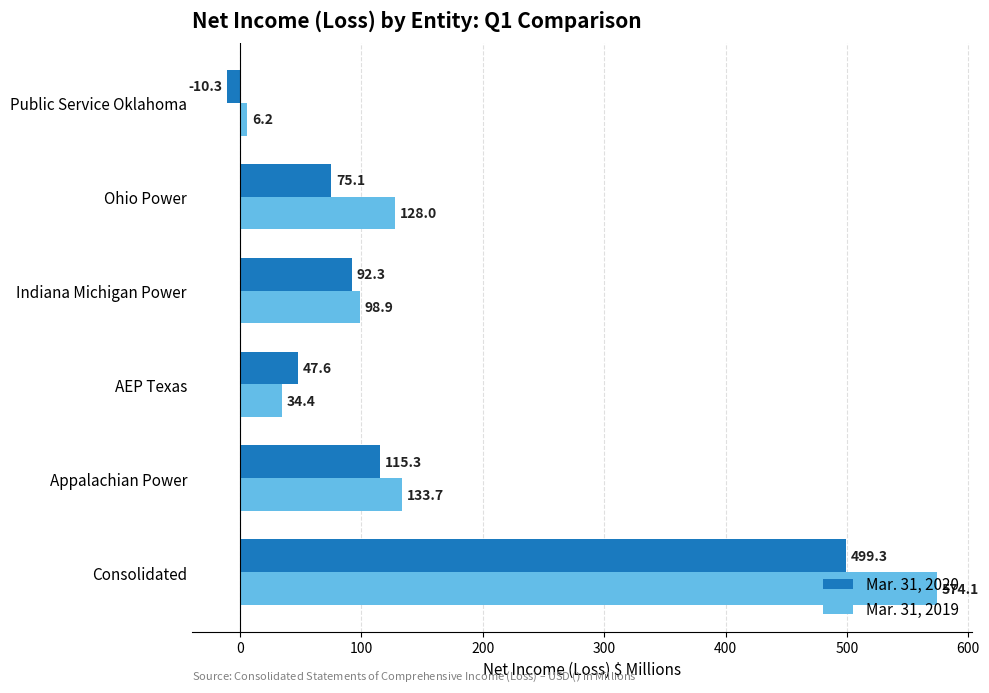

At how many categories does at least one series exceed 477?

1